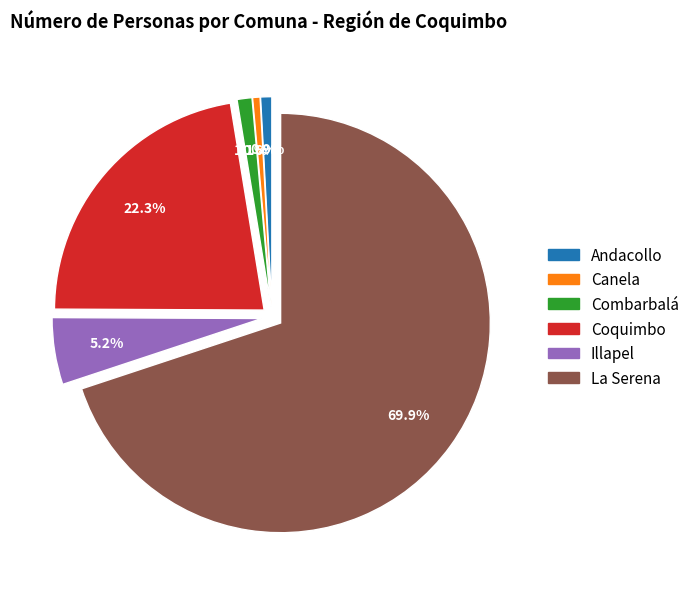

How many slices are in this pie chart?

6